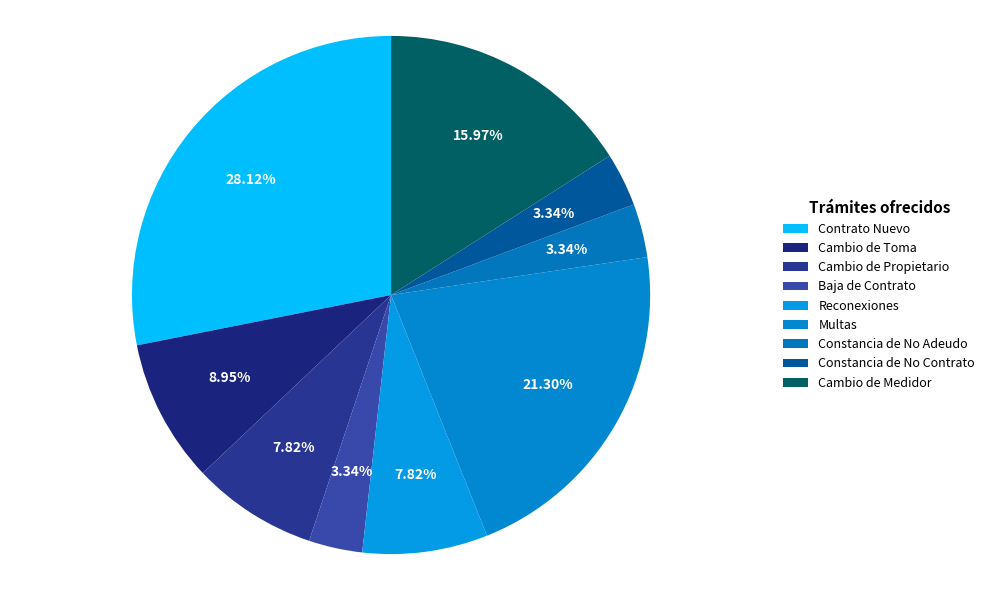

Which has a higher value, Cambio de Toma or Cambio de Medidor?

Cambio de Medidor